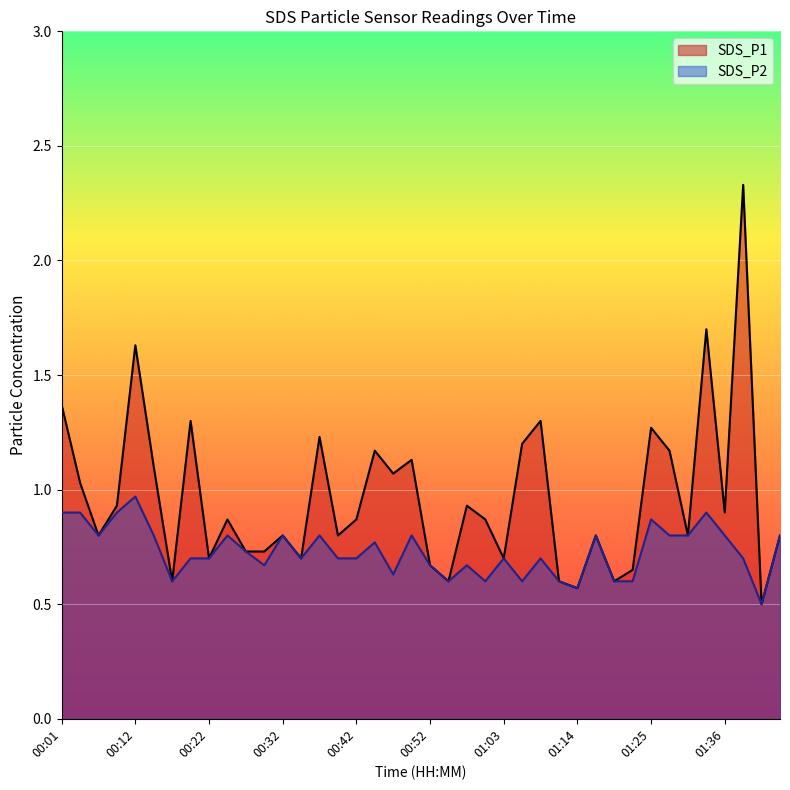

Reading left to right, what are all the values shown in this chart?

SDS_P1: 1.4	1.0	0.8	0.9	1.6	1.1	0.6	1.3	0.7	0.9	0.7	0.7	0.8	0.7	1.2	0.8	0.9	1.2	1.1	1.1	0.7	0.6	0.9	0.9	0.7	1.2	1.3	0.6	0.6	0.8	0.6	0.7	1.3	1.2	0.8	1.7	0.9	2.3	0.5	0.8
SDS_P2: 0.9	0.9	0.8	0.9	1.0	0.8	0.6	0.7	0.7	0.8	0.7	0.7	0.8	0.7	0.8	0.7	0.7	0.8	0.6	0.8	0.7	0.6	0.7	0.6	0.7	0.6	0.7	0.6	0.6	0.8	0.6	0.6	0.9	0.8	0.8	0.9	0.8	0.7	0.5	0.8